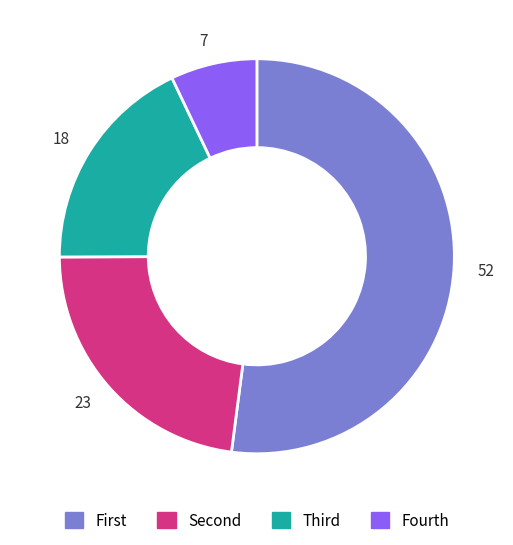

Rank the categories by value from lowest to highest.

Fourth, Third, Second, First